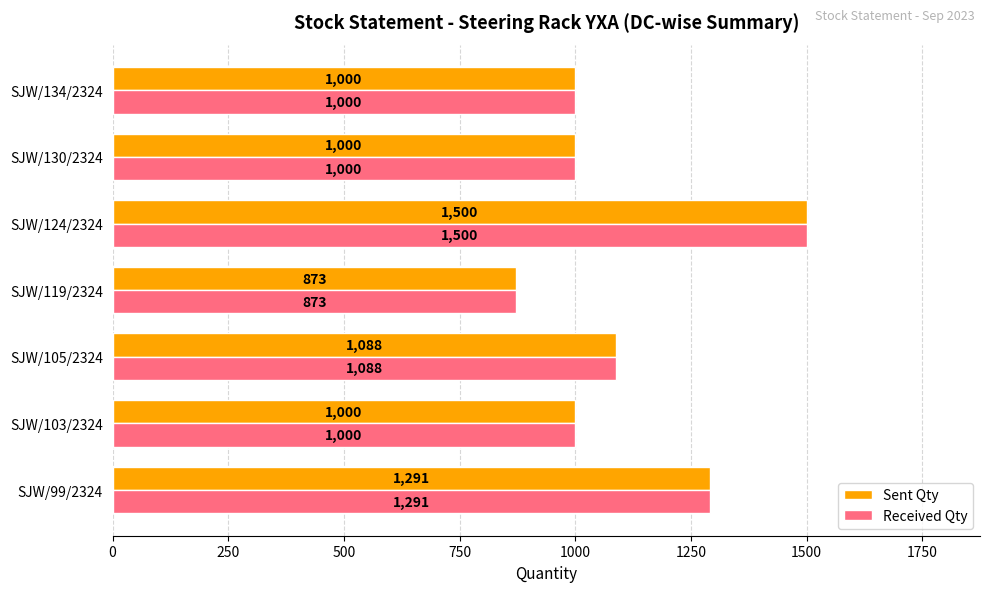

At which label does Received Qty reach its minimum?

SJW/119/2324